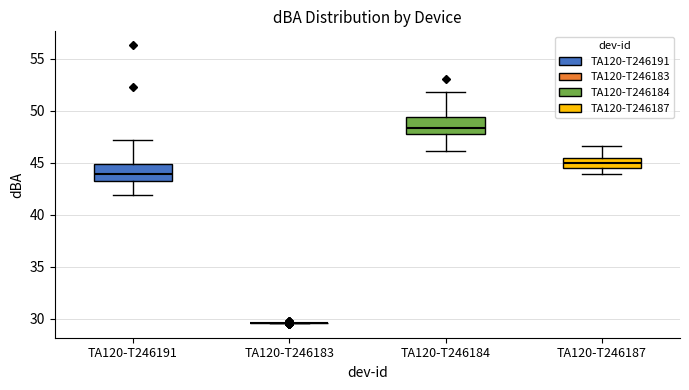

Reading left to right, read every box against the y-axis: the position of its median line, the range the box covers, and the ends of its whiskers. The values are not printed on the chart, so give them approximately, as read against the axis.

TA120-T246191: median 44.0, box 43.0 to 45.0, whiskers 42.0 to 47.0
TA120-T246183: box collapsed to a line at 29.5, whiskers 29.5 to 29.5
TA120-T246184: median 48.5, box 47.5 to 49.5, whiskers 46.0 to 52.0
TA120-T246187: median 45.0, box 44.5 to 45.5, whiskers 44.0 to 46.5